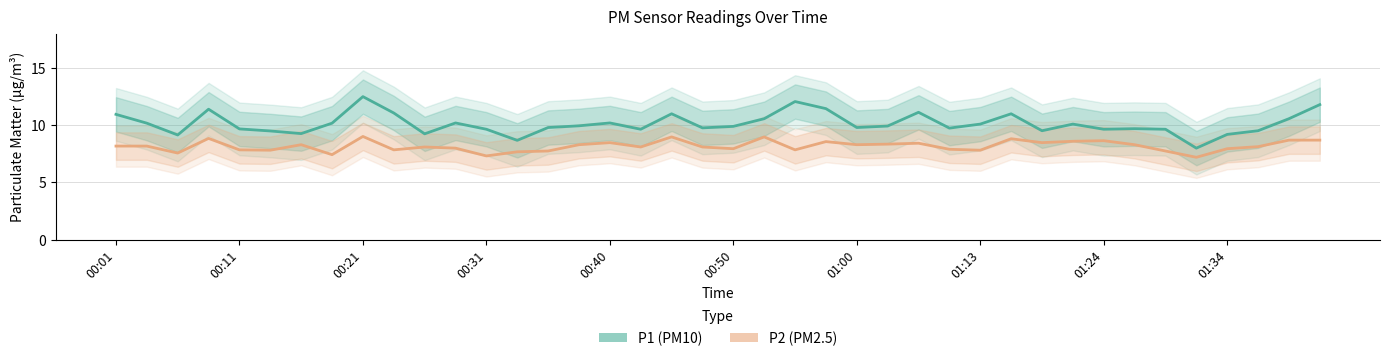

Reading left to right, extract all data points from this chart.

P1 (PM10): 10.9	10.2	9.2	11.4	9.7	9.5	9.3	10.2	12.5	11.1	9.2	10.2	9.7	8.7	9.8	9.9	10.2	9.7	11.0	9.8	9.9	10.6	12.1	11.4	9.8	9.9	11.1	9.8	10.1	11.0	9.5	10.1	9.7	9.7	9.7	8.0	9.2	9.5	10.6	11.8
P2 (PM2.5): 8.2	8.2	7.6	8.8	7.8	7.8	8.3	7.4	9.0	7.8	8.1	8.0	7.3	7.7	7.8	8.3	8.5	8.1	9.0	8.1	8.0	9.0	7.8	8.6	8.3	8.3	8.4	7.9	7.8	8.8	8.5	8.6	8.7	8.3	7.8	7.2	8.0	8.1	8.7	8.7